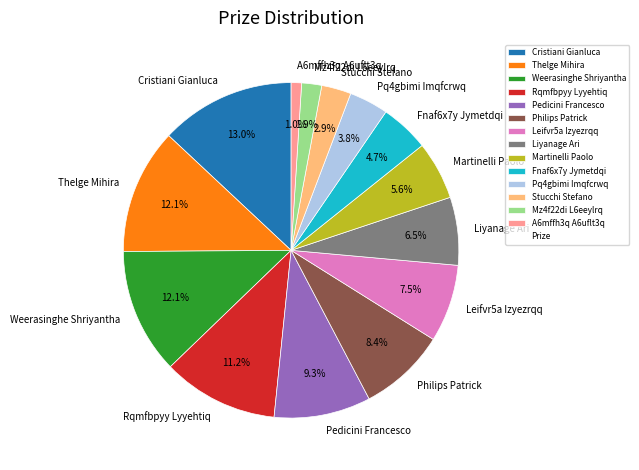

Do Mz4f22di L6eeylrq and Cristiani Gianluca together represent more than half of the pie?

No